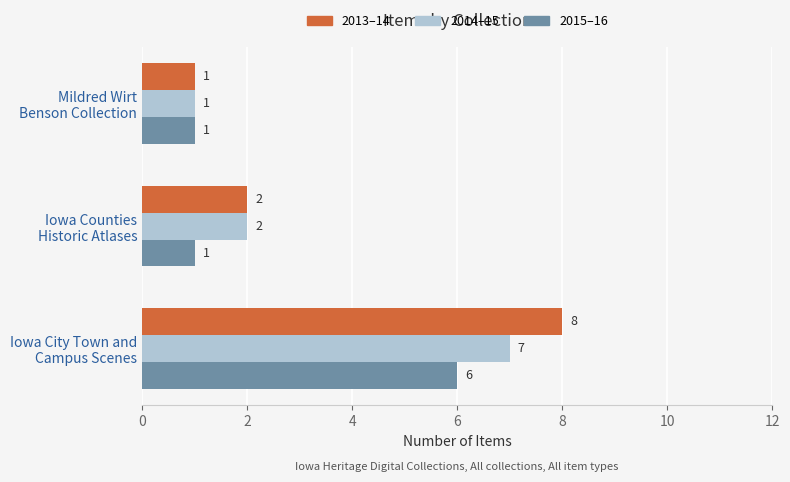

What is the sum of all 2015–16 values?

8